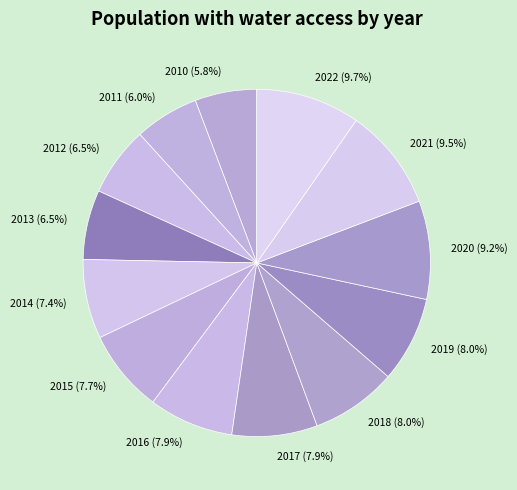

Do 2015 and 2016 together represent more than half of the pie?

No